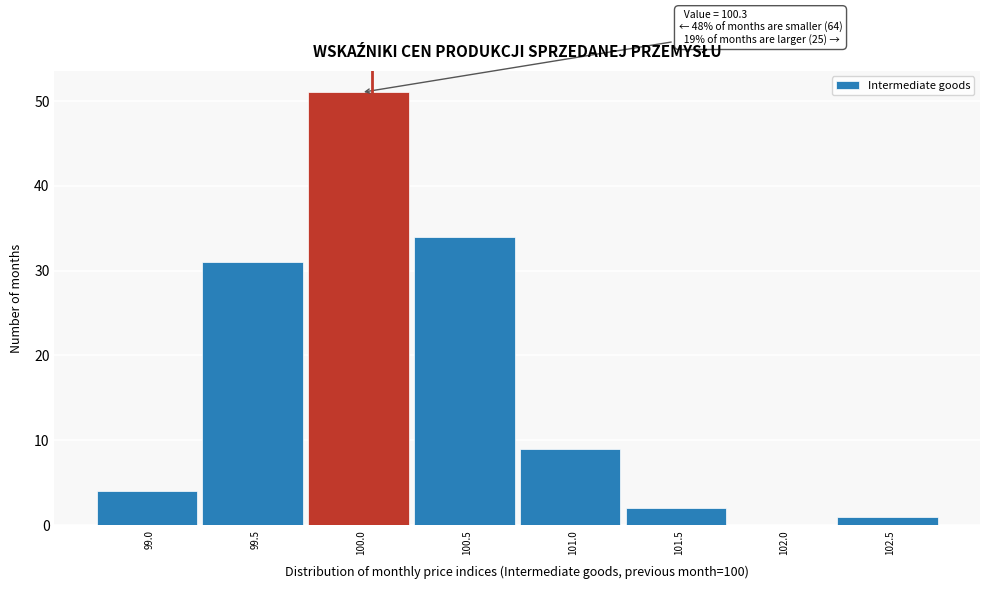

Reading left to right, extract all data points from this chart.

99.0=4	99.5=31	100.0=51	100.5=34	101.0=9	101.5=2	102.0=0	102.5=1